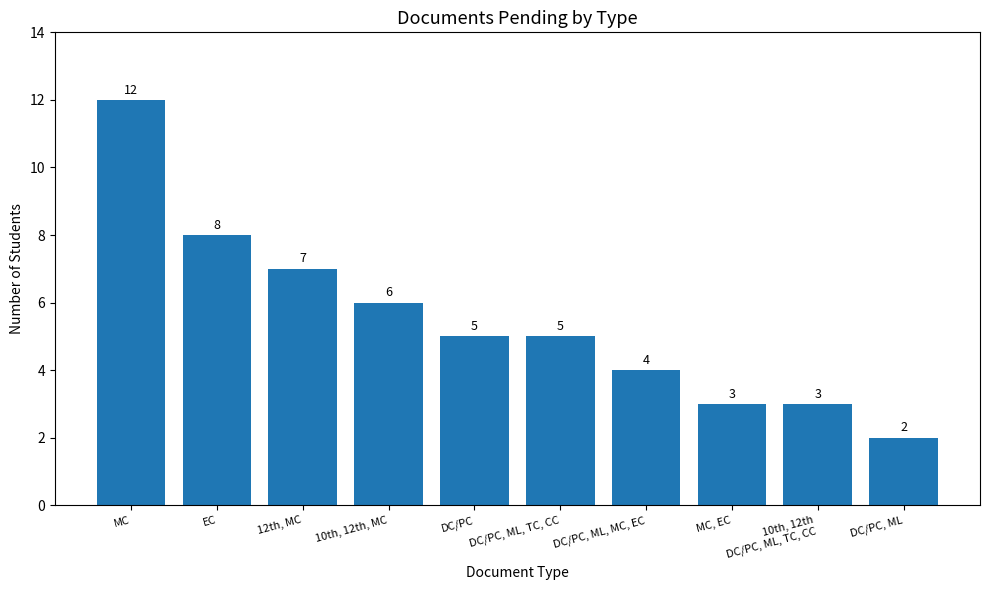

Reading left to right, extract all data points from this chart.

MC=12	EC=8	12th, MC=7	10th, 12th, MC=6	DC/PC=5	DC/PC, ML, TC, CC=5	DC/PC, ML, MC, EC=4	MC, EC=3	10th, 12th
DC/PC, ML, TC, CC=3	DC/PC, ML=2